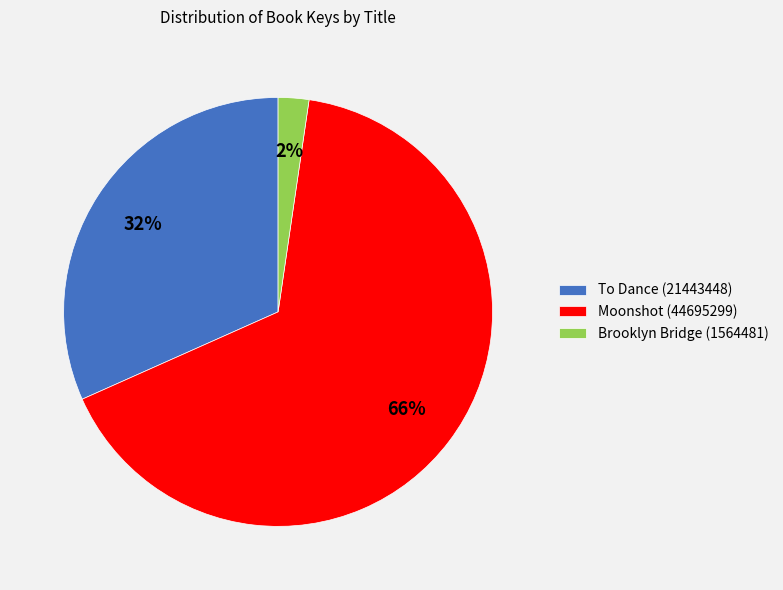

Count the number of slices in the pie.

3